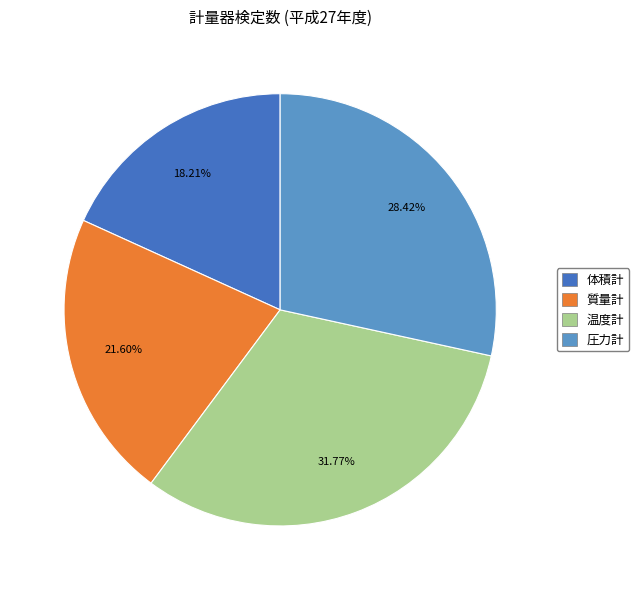

Is there any slice that represents more than half of the pie?

No